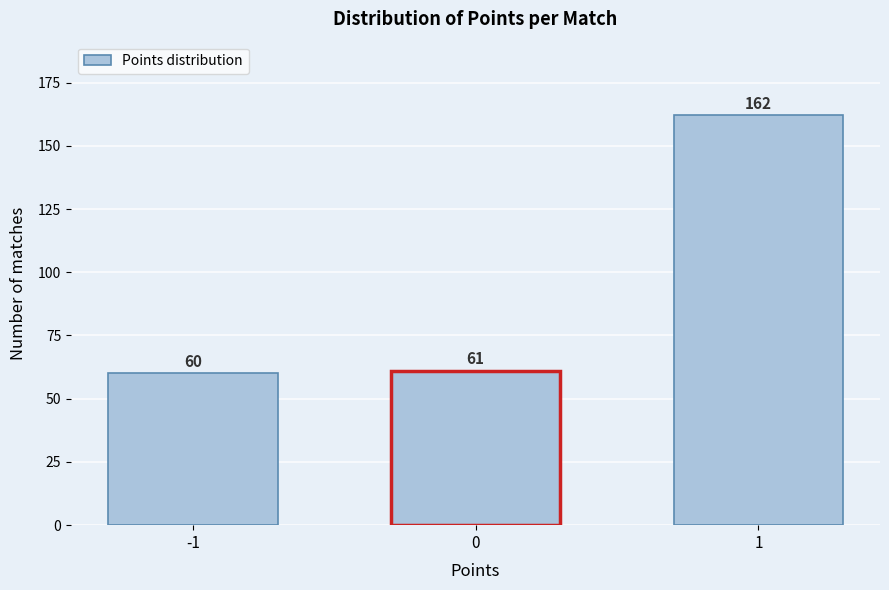

Reading right to left, transcribe all the data shown in this chart.

1=162	0=61	-1=60